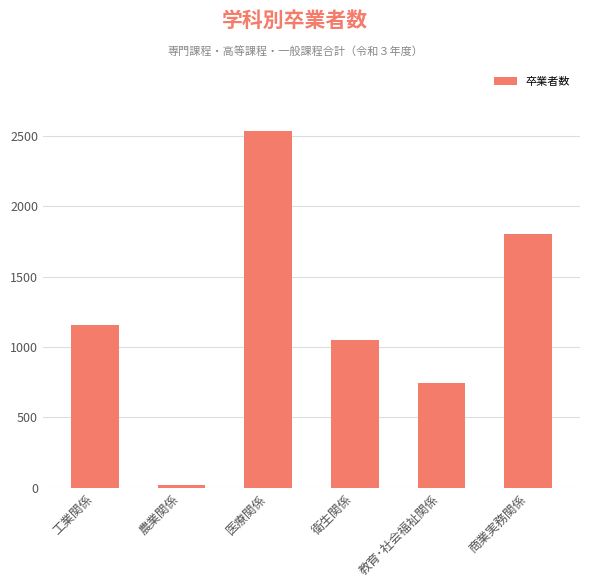

What is the average value?

1218